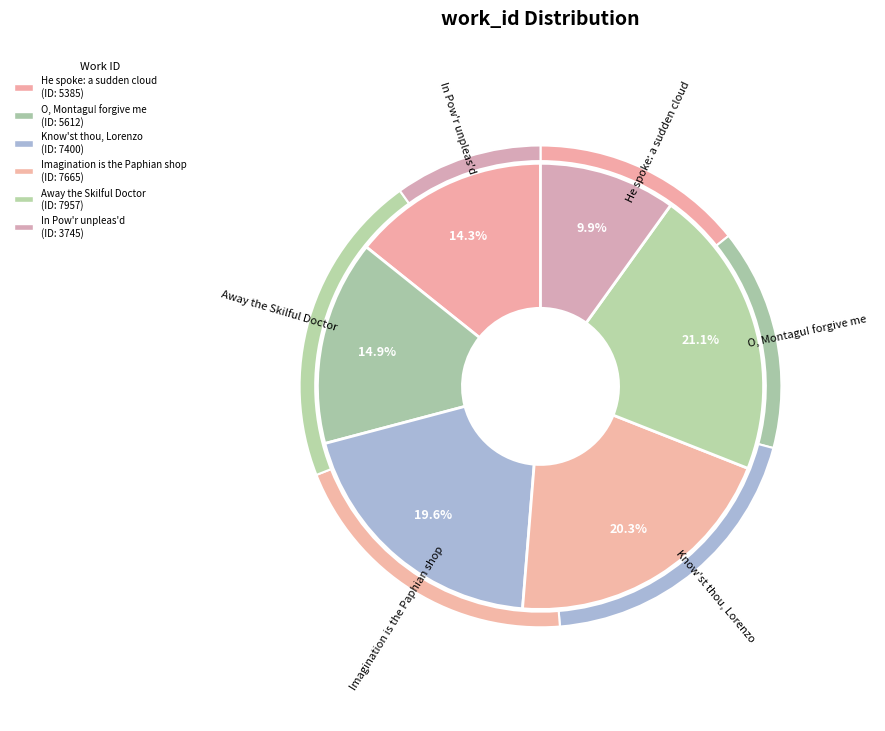

To the nearest percent, what percentage of the pie is Know'st thou, Lorenzo?

20%